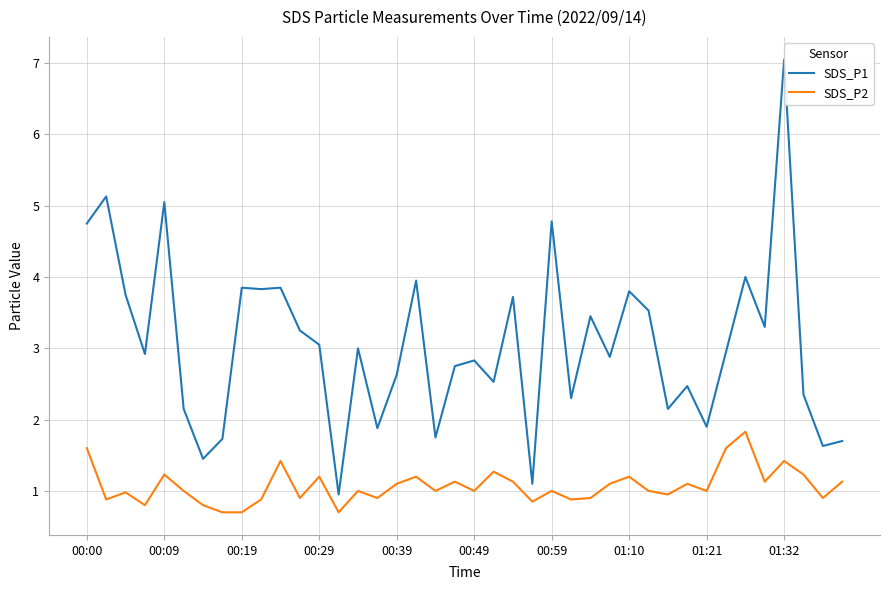

True or false: SDS_P1 and SDS_P2 cross at least once.

False